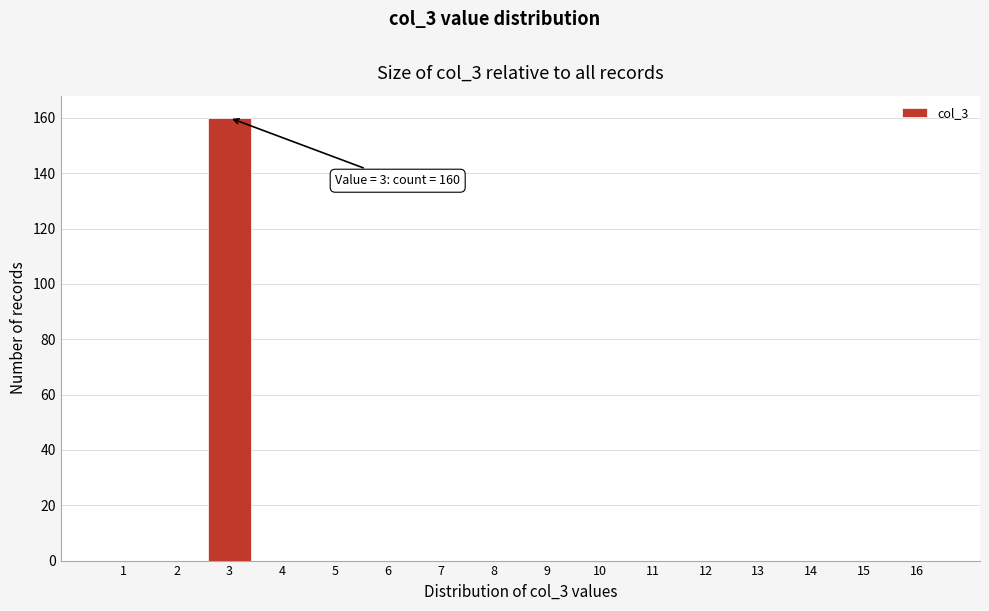

Reading left to right, transcribe all the data shown in this chart.

1=0	2=0	3=160	4=0	5=0	6=0	7=0	8=0	9=0	10=0	11=0	12=0	13=0	14=0	15=0	16=0